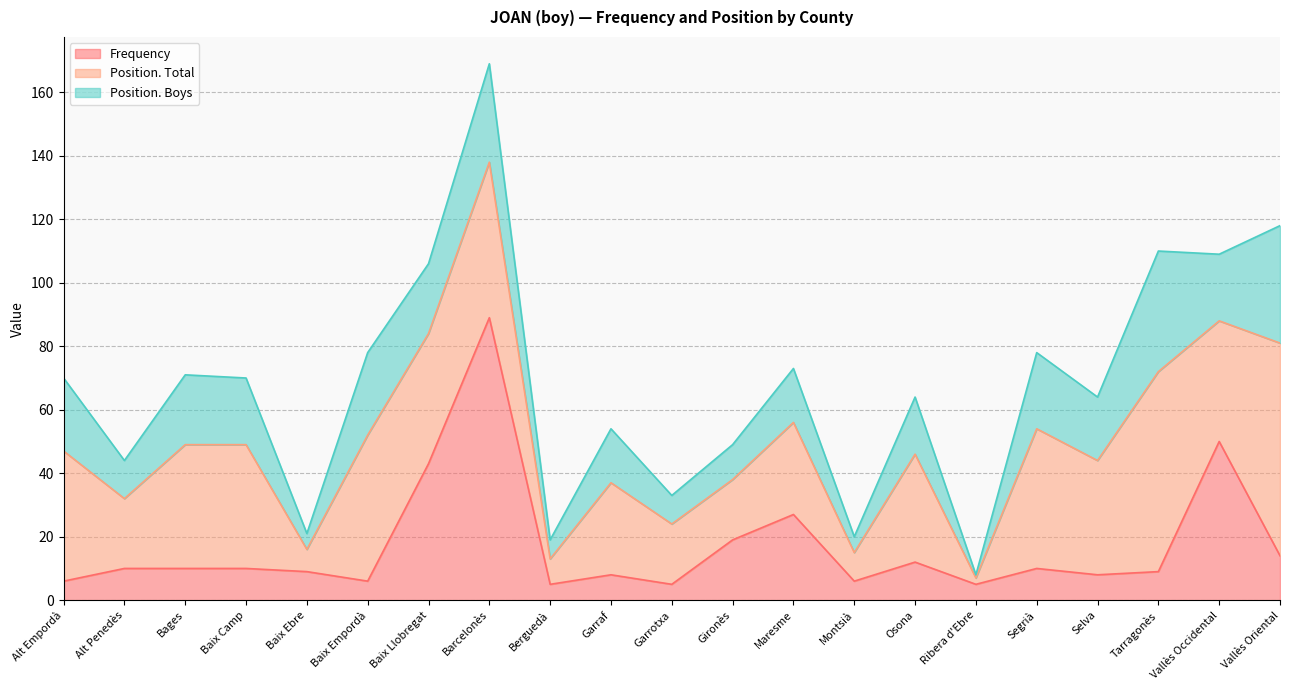

Reading left to right, what are all the values shown in this chart?

Frequency: Alt Empordà=6	Alt Penedès=10	Bages=10	Baix Camp=10	Baix Ebre=9	Baix Empordà=6	Baix Llobregat=43	Barcelonès=89	Berguedà=5	Garraf=8	Garrotxa=5	Gironès=19	Maresme=27	Montsià=6	Osona=12	Ribera d'Ebre=5	Segrià=10	Selva=8	Tarragonès=9	Vallès Occidental=50	Vallès Oriental=14
Position. Total: Alt Empordà=41	Alt Penedès=22	Bages=39	Baix Camp=39	Baix Ebre=7	Baix Empordà=46	Baix Llobregat=41	Barcelonès=49	Berguedà=8	Garraf=29	Garrotxa=19	Gironès=19	Maresme=29	Montsià=9	Osona=34	Ribera d'Ebre=2	Segrià=44	Selva=36	Tarragonès=63	Vallès Occidental=38	Vallès Oriental=67
Position. Boys: Alt Empordà=23	Alt Penedès=12	Bages=22	Baix Camp=21	Baix Ebre=5	Baix Empordà=26	Baix Llobregat=22	Barcelonès=31	Berguedà=6	Garraf=17	Garrotxa=9	Gironès=11	Maresme=17	Montsià=5	Osona=18	Ribera d'Ebre=1	Segrià=24	Selva=20	Tarragonès=38	Vallès Occidental=21	Vallès Oriental=37